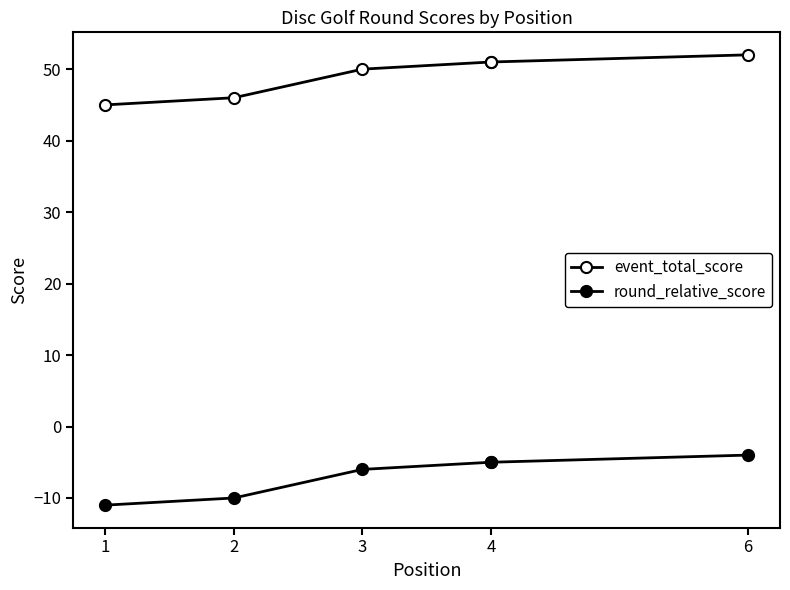

Between 1 and 4, which series saw the biggest shift?

event_total_score